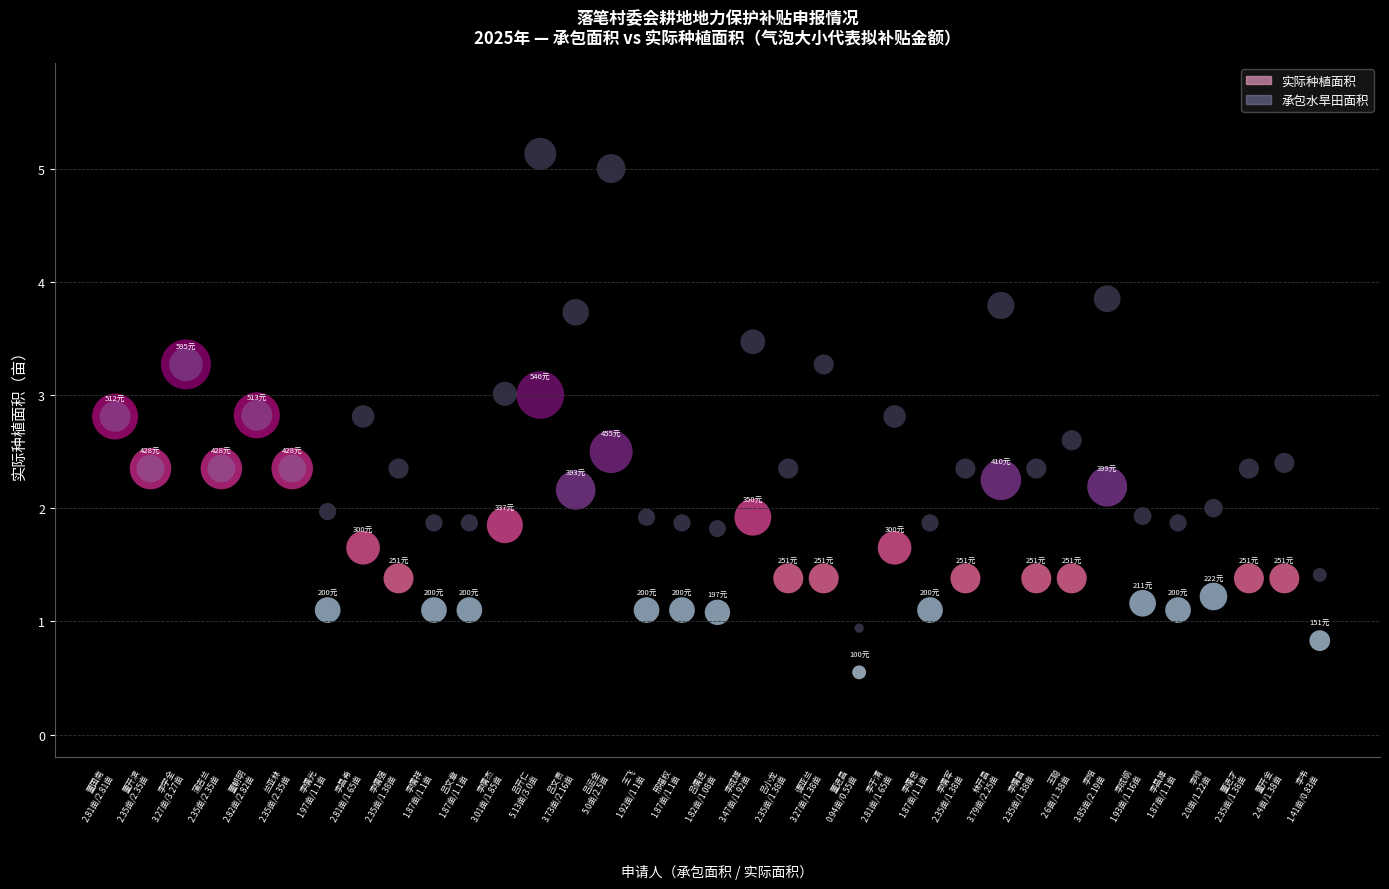

Which series reaches the maximum Y coordinate?

承包水旱田面积